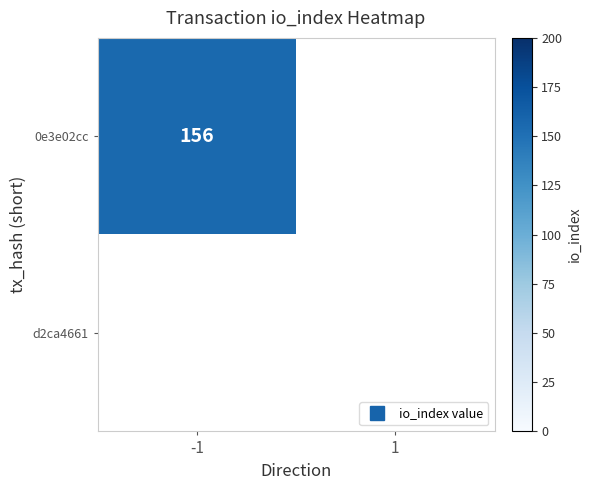

Reading left to right, list all the values displayed in this chart.

0e3e02cc: 156	0
d2ca4661: 0	0